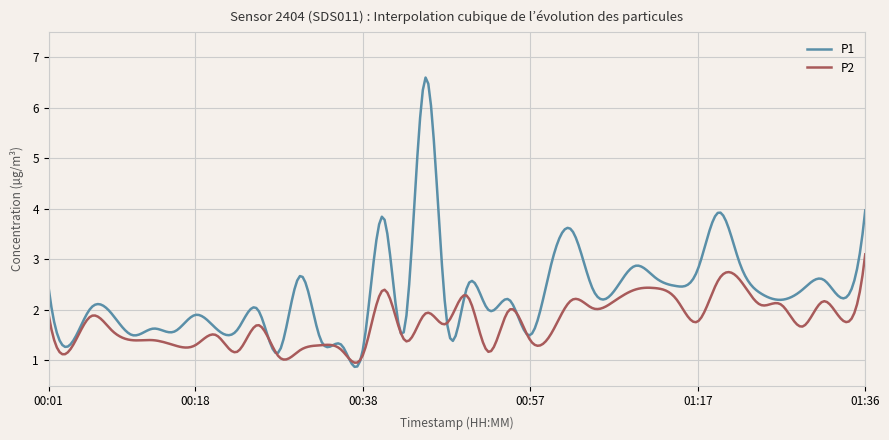

True or false: P2 and P1 cross at least once.

True